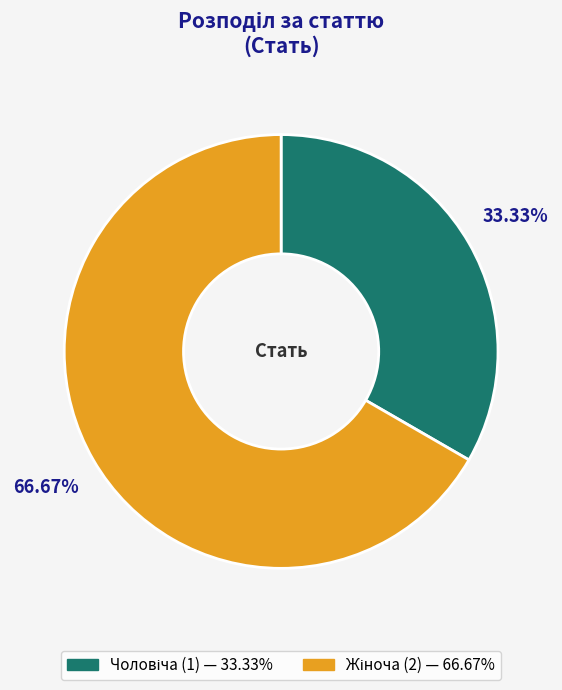

Does any single category account for the majority?

Yes